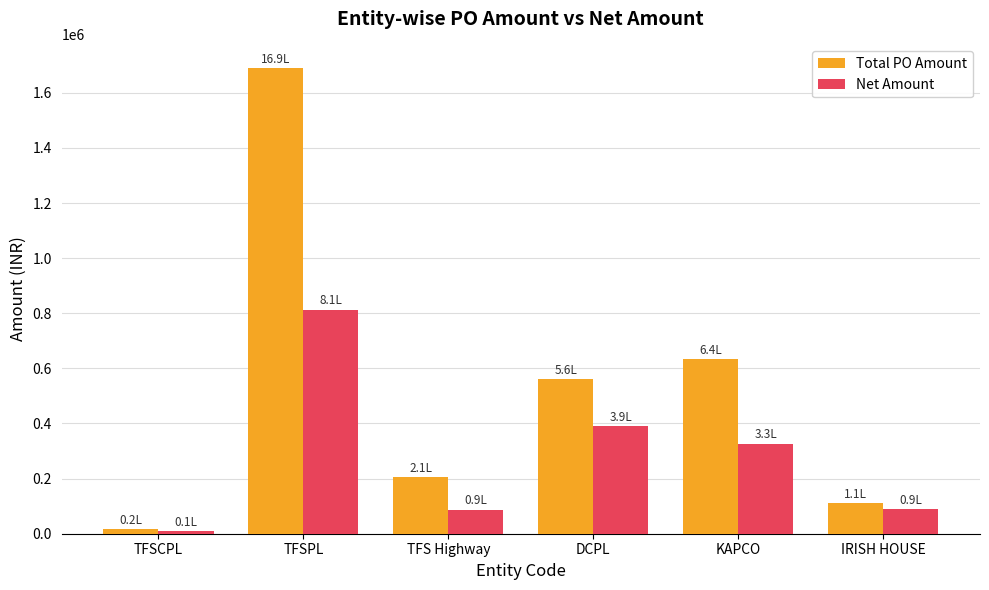

At which category is the sum across all series the highest?

TFSPL